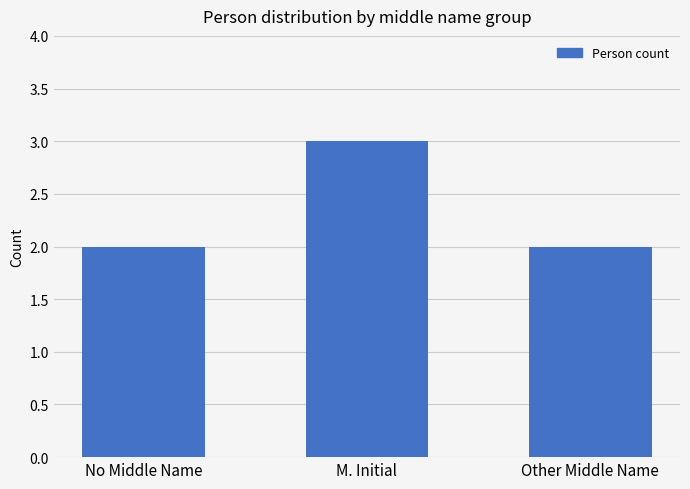

The value at No Middle Name is 3. True or false?

False